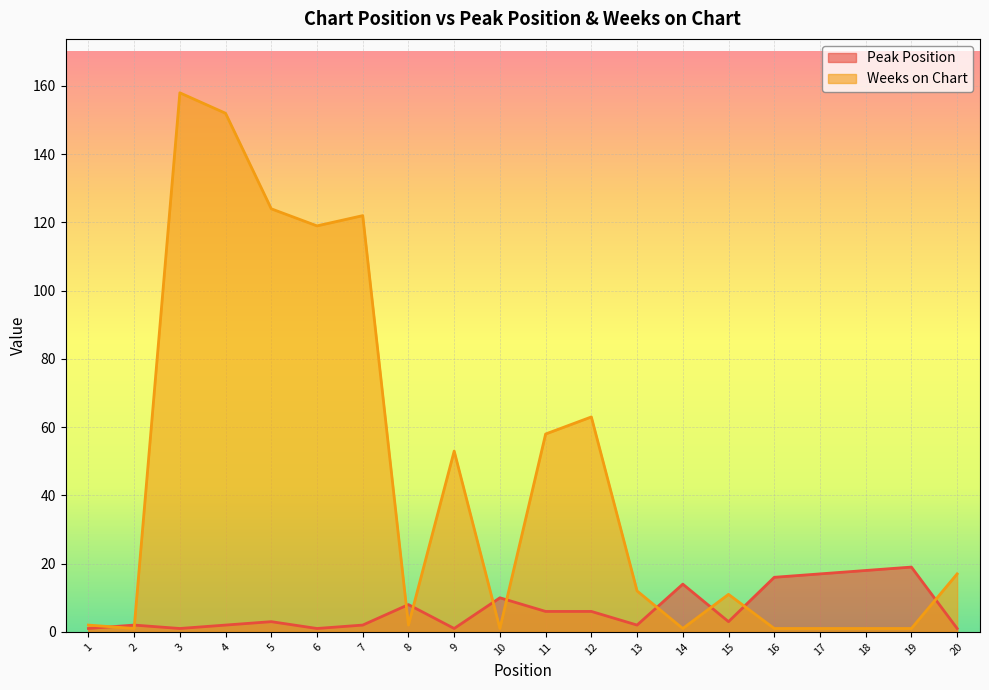

Reading left to right, list all the values displayed in this chart.

Peak Position: 1	2	1	2	3	1	2	8	1	10	6	6	2	14	3	16	17	18	19	1
Weeks on Chart: 2	1	158	152	124	119	122	2	53	1	58	63	12	1	11	1	1	1	1	17